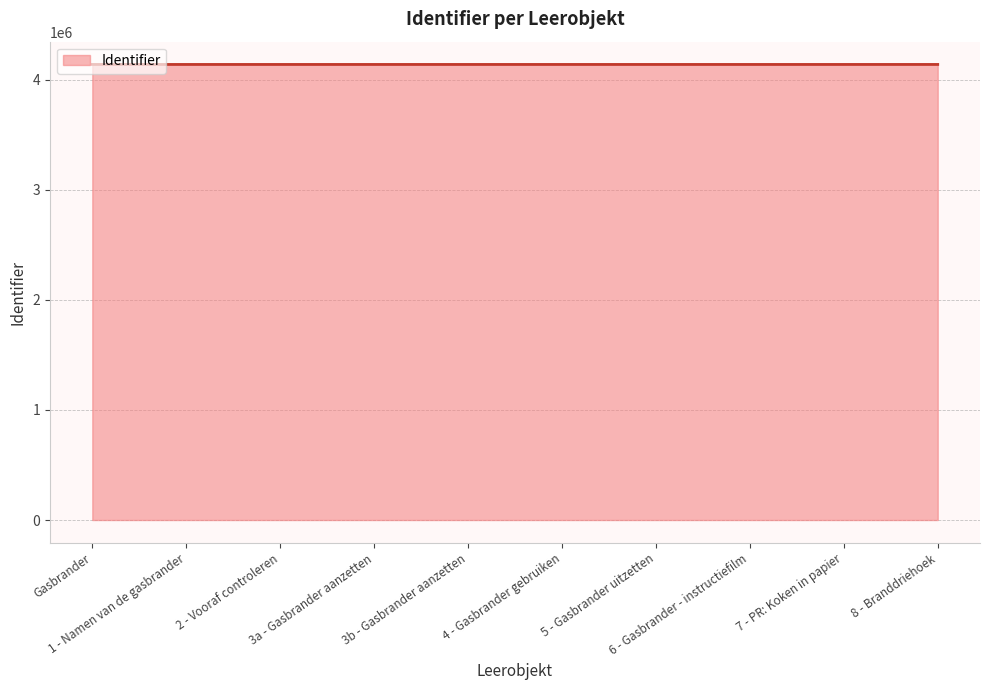

What is the maximum value shown in the chart?

4138110